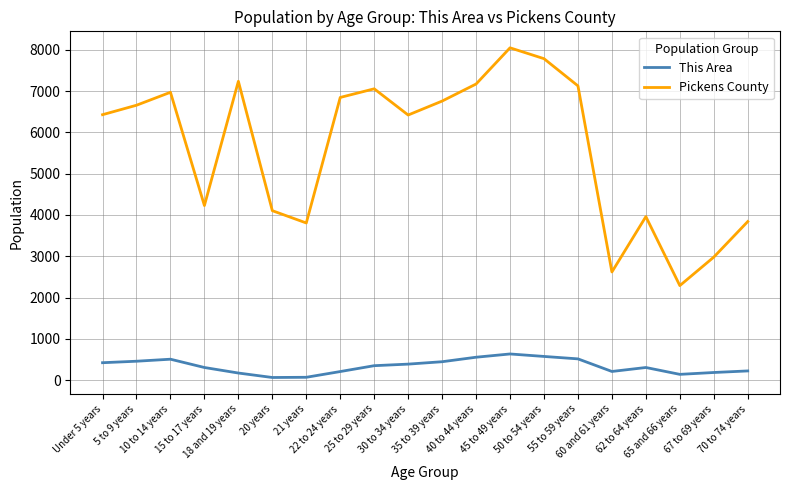

Which series has the widest spread of values?

Pickens County